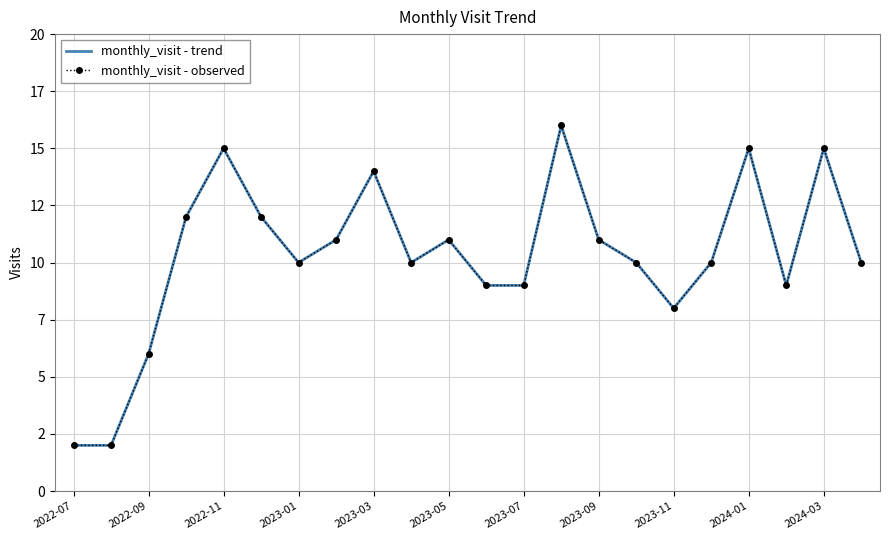

How many data points in monthly_visit - observed are above 10?

10